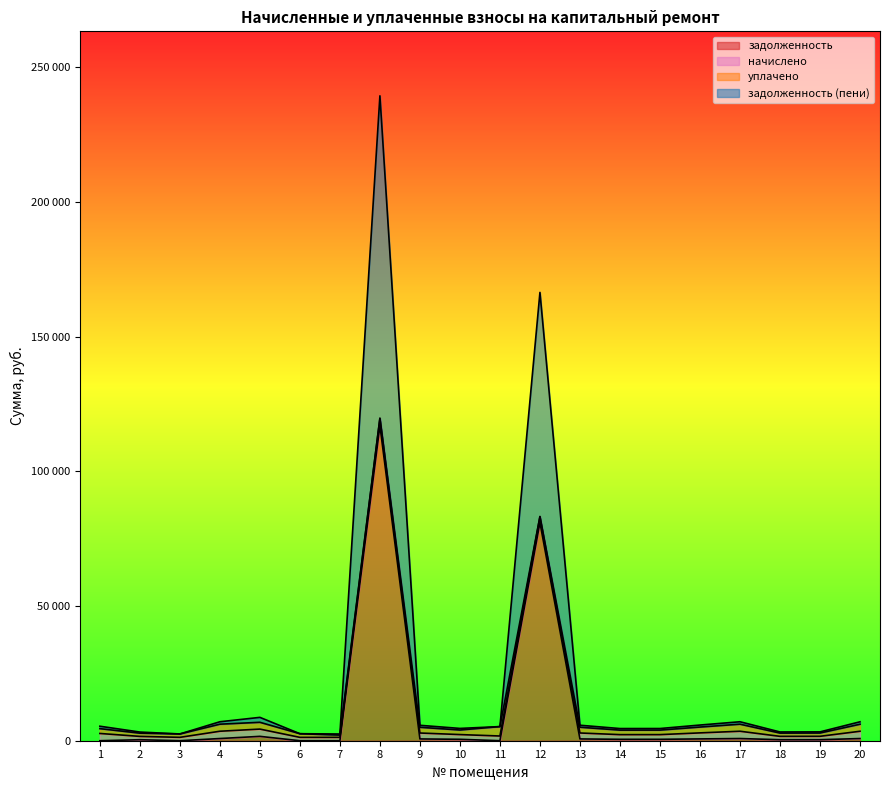

What are all the series names shown in the legend?

задолженность, начислено, уплачено, задолженность (пени)